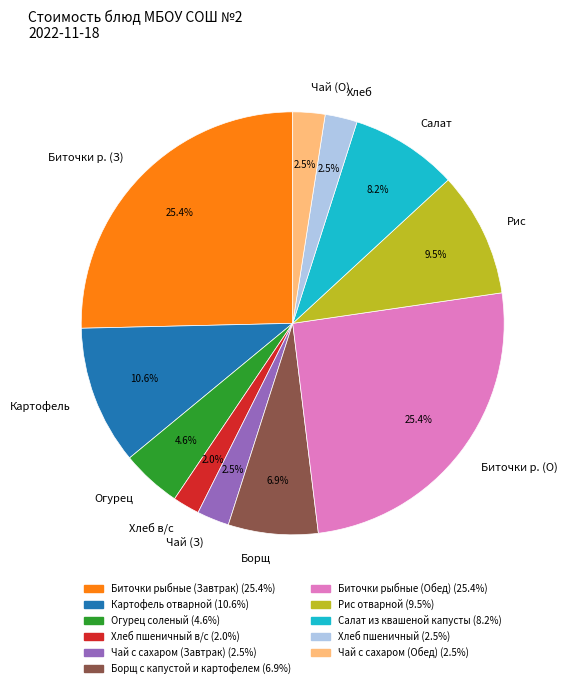

Which has a higher value, Биточки р. (О) or Хлеб?

Биточки р. (О)